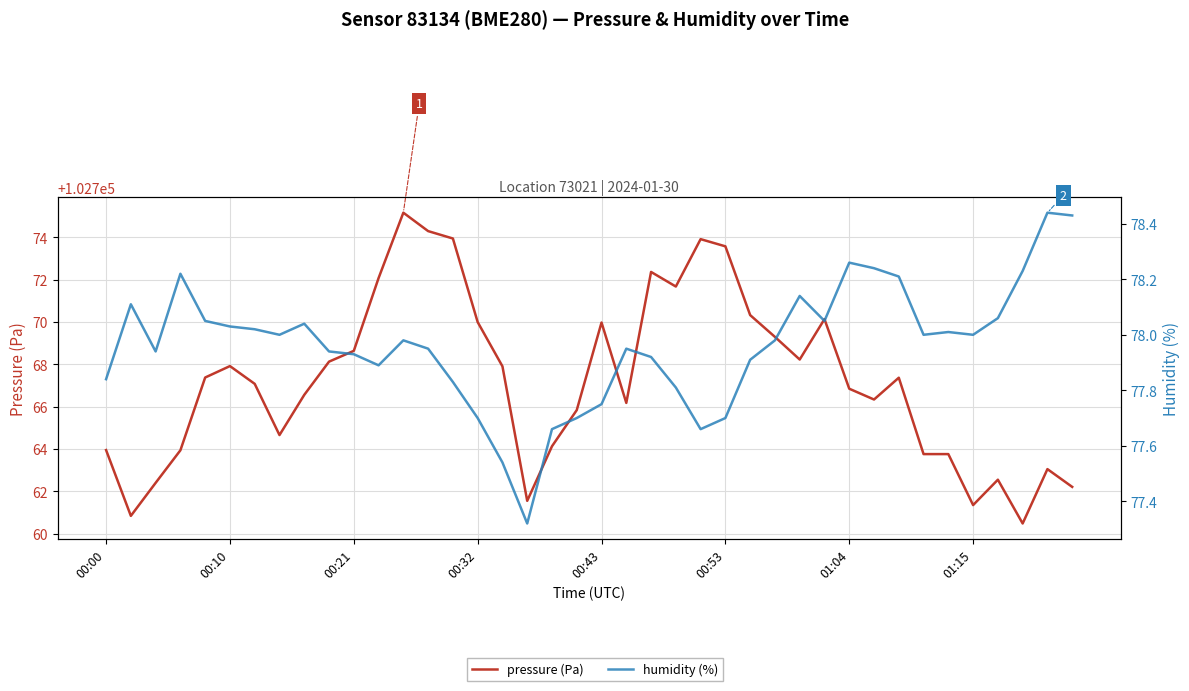

What is the difference between the maximum and second lowest values in the pressure (Pa) series?

14.3